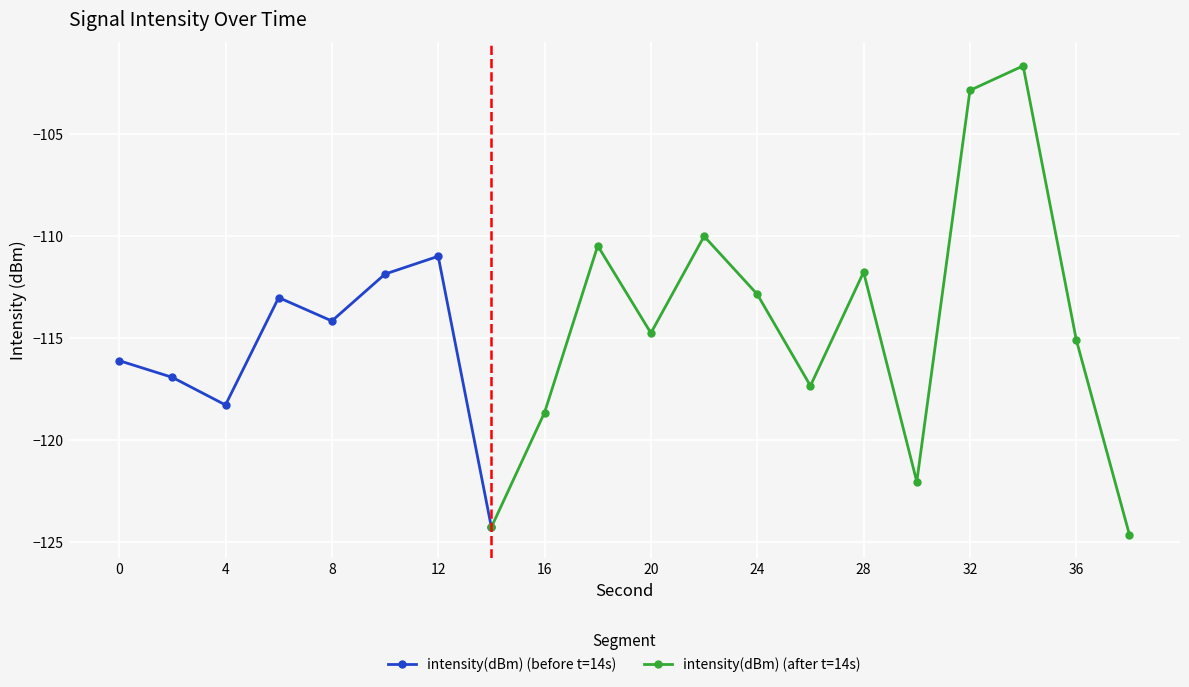

Count the number of categories in the chart.

20